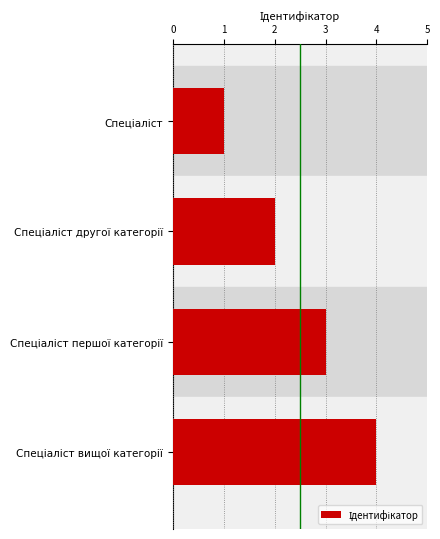

What is the maximum value shown in the chart?

4